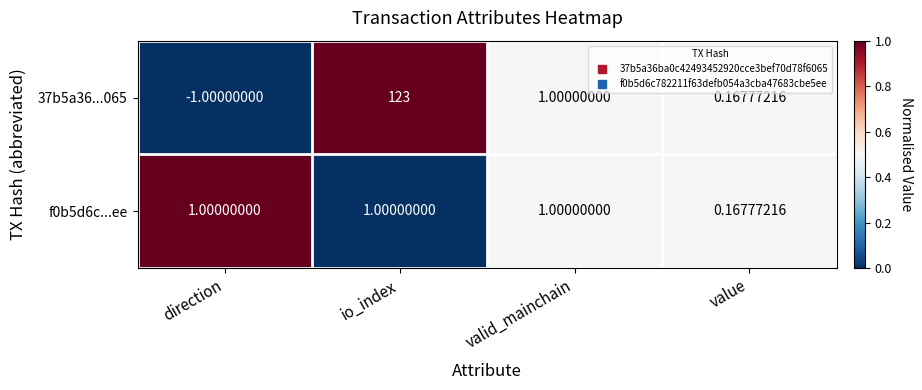

Which label corresponds to the largest value in the chart?

io_index